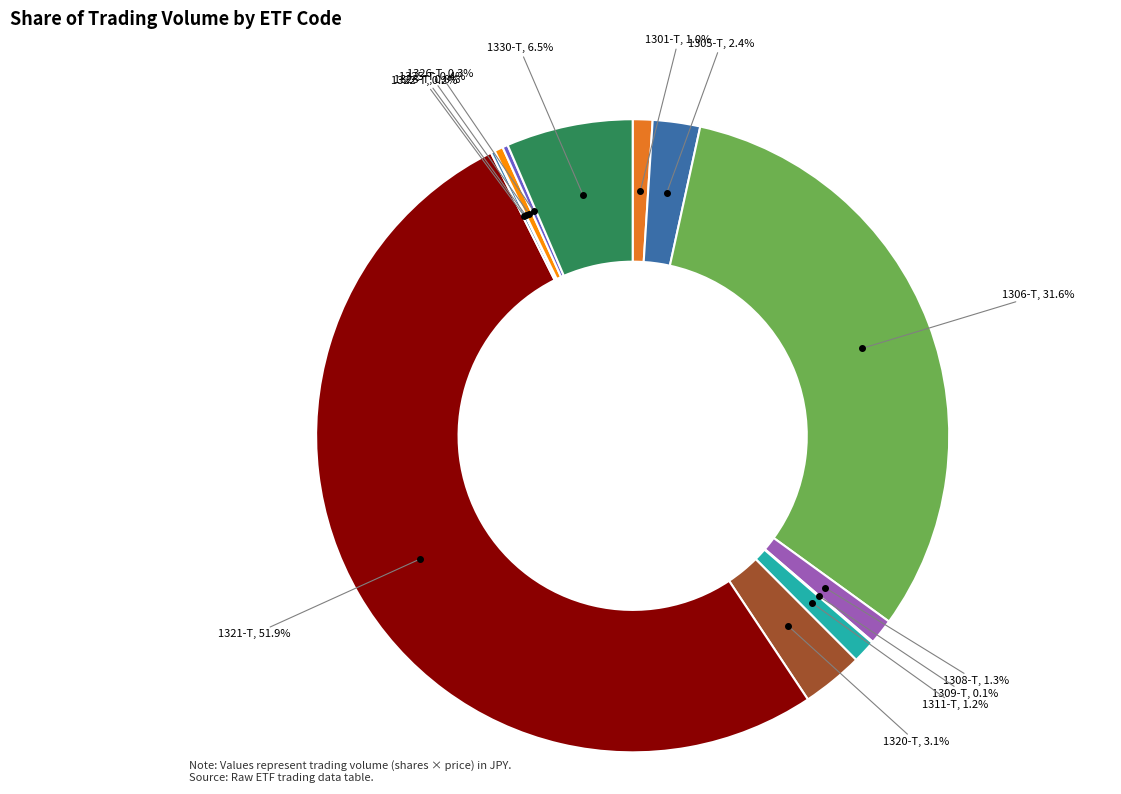

Which slice represents more than half of the pie?

1321-T